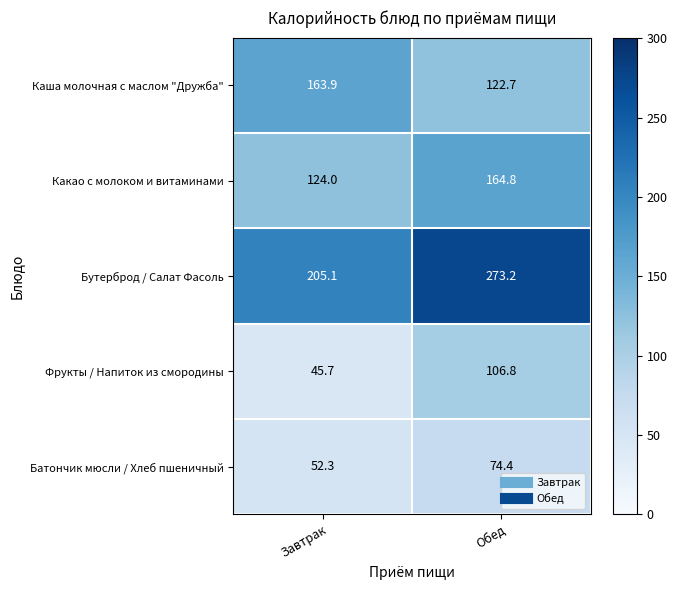

The value of Каша молочная с маслом "Дружба" at Завтрак is 163.9. True or false?

True